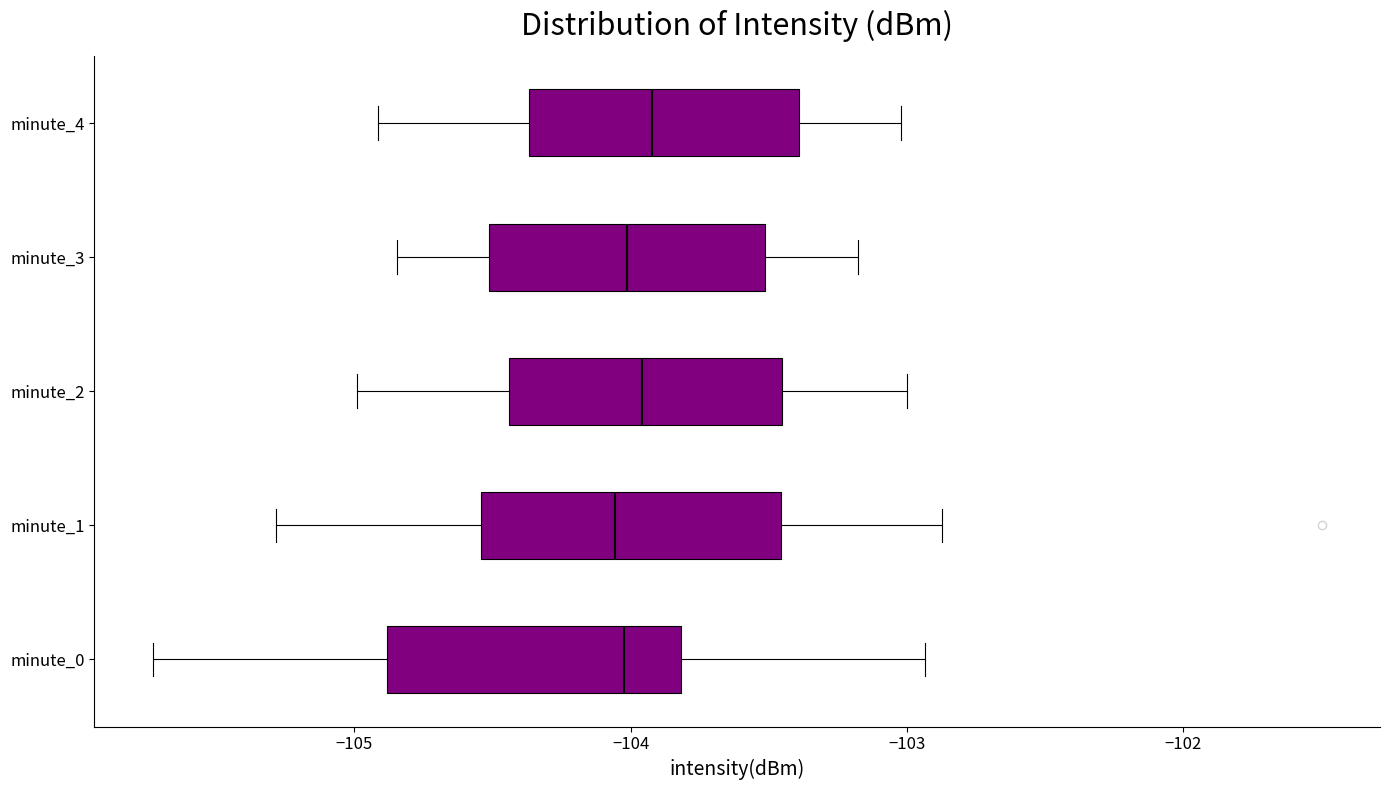

Reading bottom to top, read every box against the x-axis: the position of its median line, the range the box covers, and the ends of its whiskers. The values are not printed on the chart, so give them approximately, as read against the axis.

minute_0: median -104.0, box -104.9 to -103.8, whiskers -105.7 to -102.9
minute_1: median -104.1, box -104.5 to -103.5, whiskers -105.3 to -102.9
minute_2: median -104.0, box -104.4 to -103.5, whiskers -105.0 to -103.0
minute_3: median -104.0, box -104.5 to -103.5, whiskers -104.8 to -103.2
minute_4: median -103.9, box -104.4 to -103.4, whiskers -104.9 to -103.0